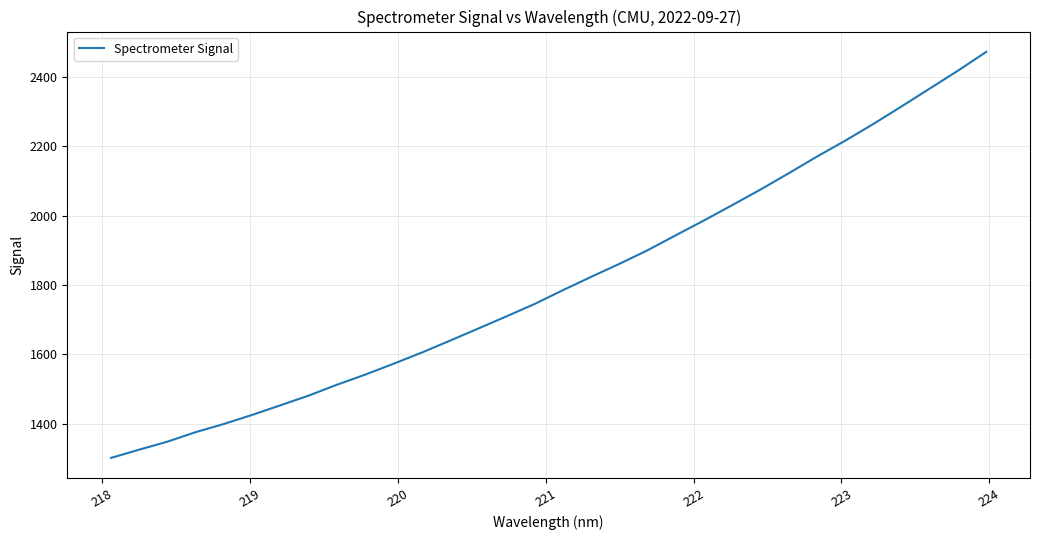

What is the minimum value shown in the chart?

1301.9